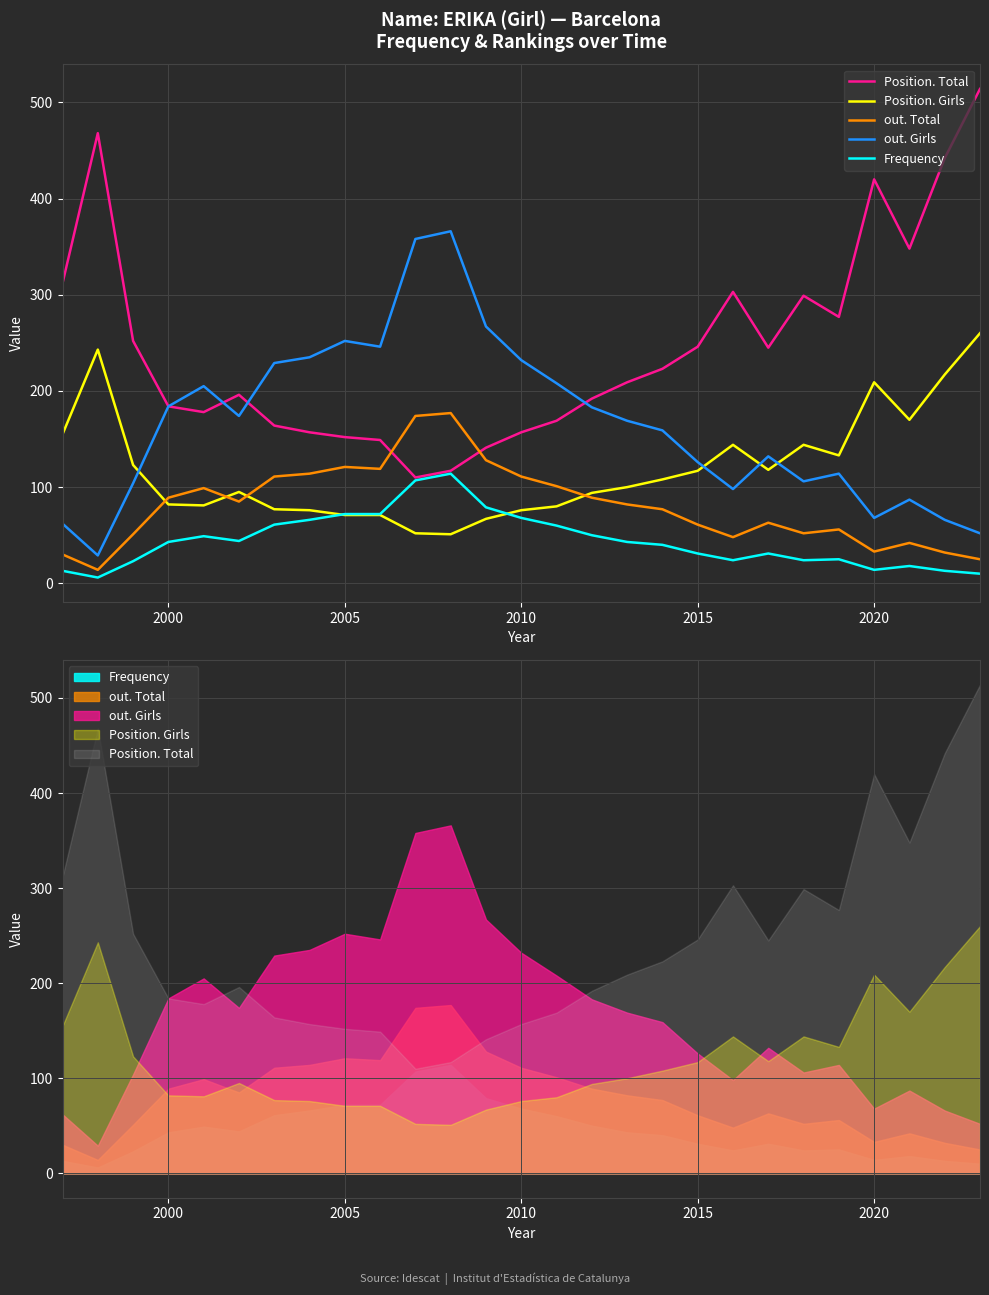

What is the maximum value for Position. Total?

514